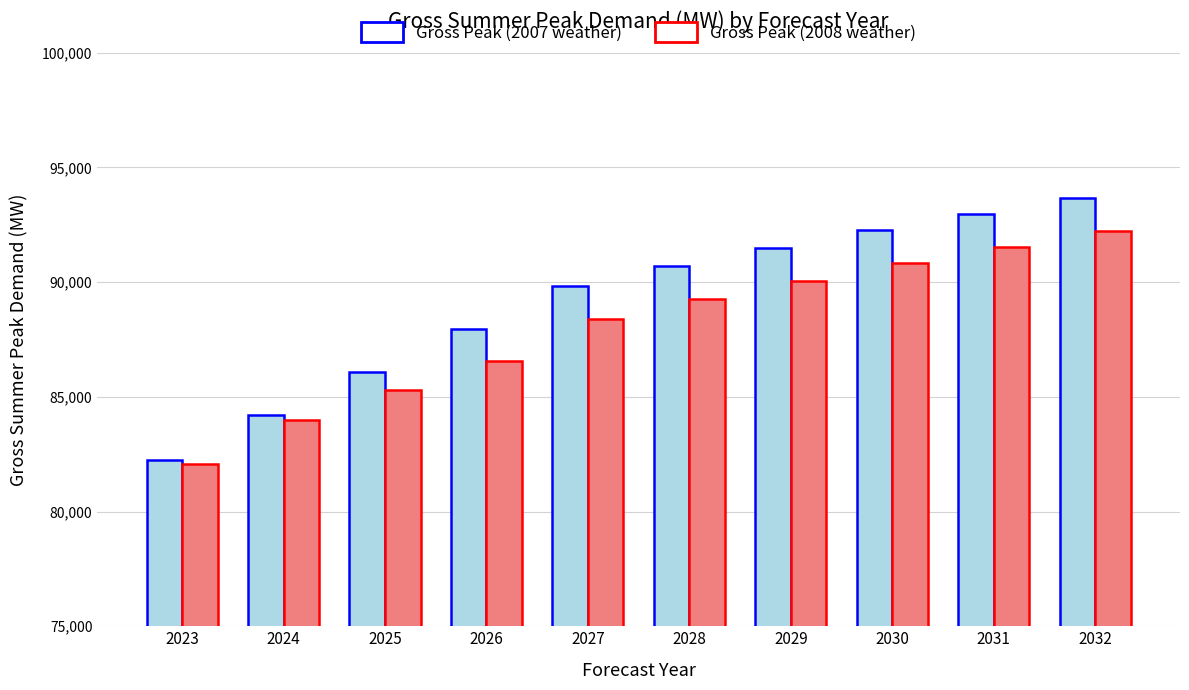

What are all the series names shown in the legend?

Gross Peak (2007 weather), Gross Peak (2008 weather)